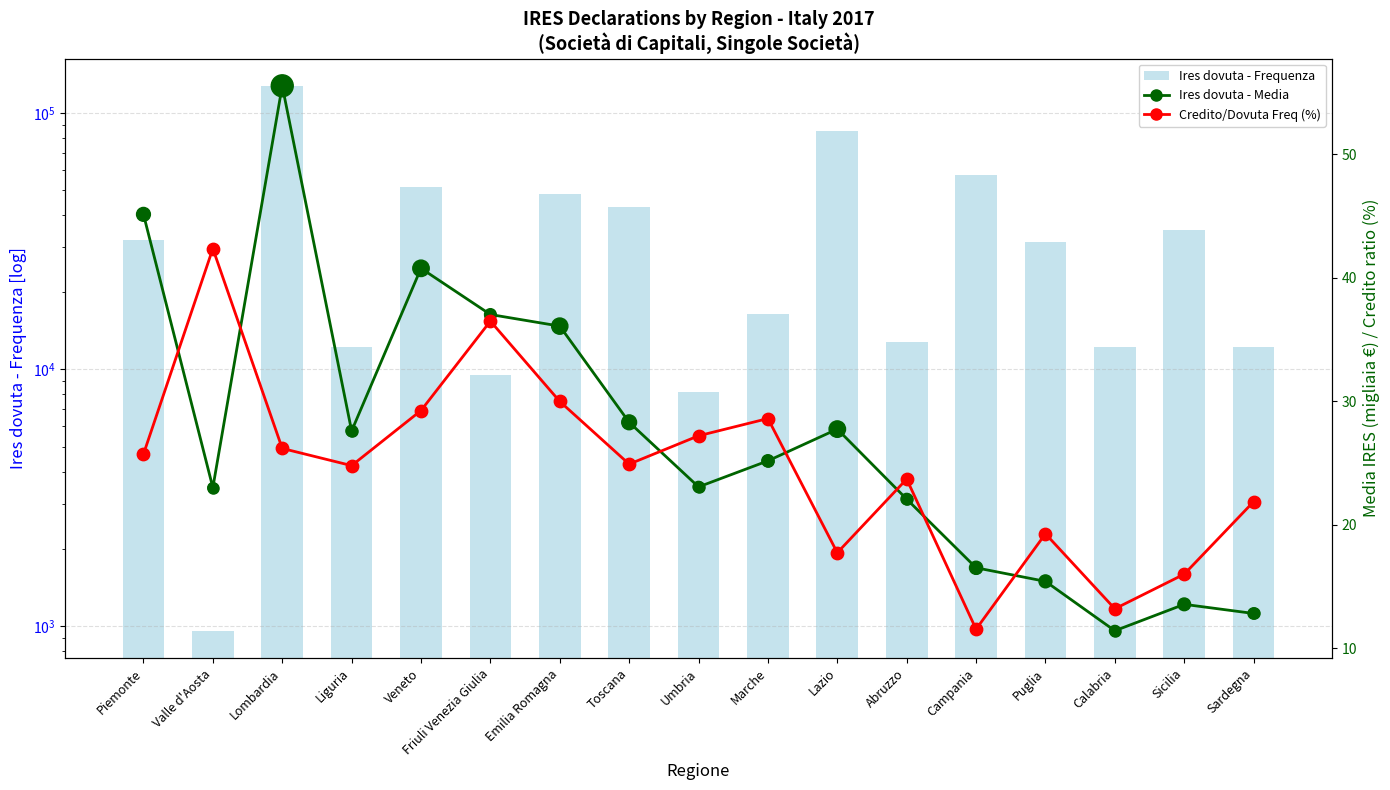

What are all the series names shown in the legend?

Ires dovuta - Frequenza, Ires dovuta - Media, Credito/Dovuta Freq (%)